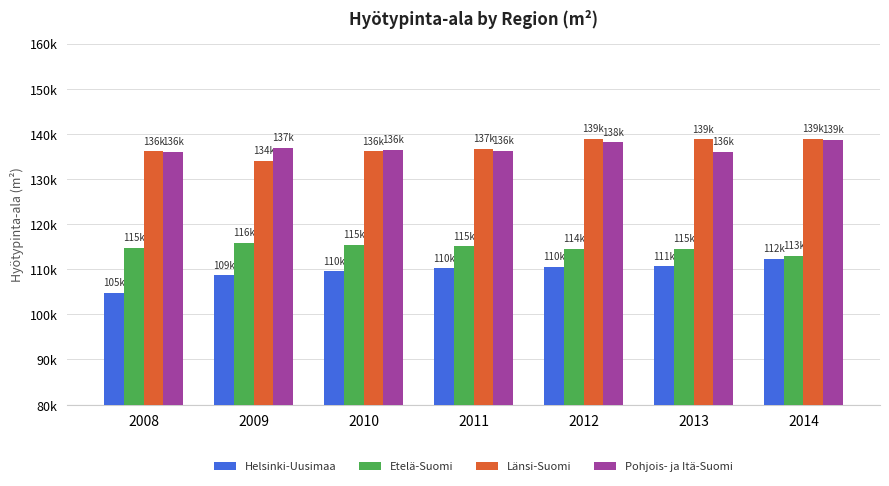

The Pohjois- ja Itä-Suomi series shows 135984.5 at 2008. True or false?

True